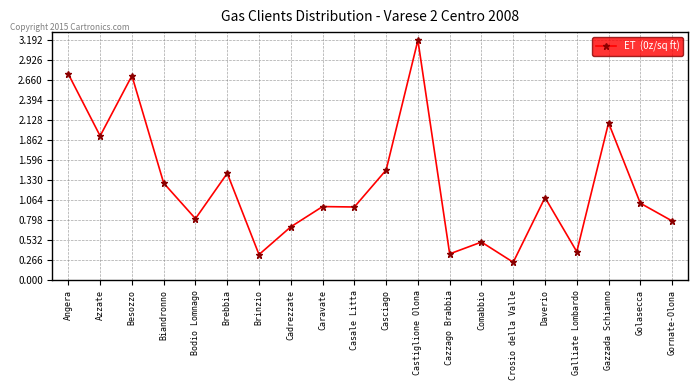

What is the sum of all values?

25.1